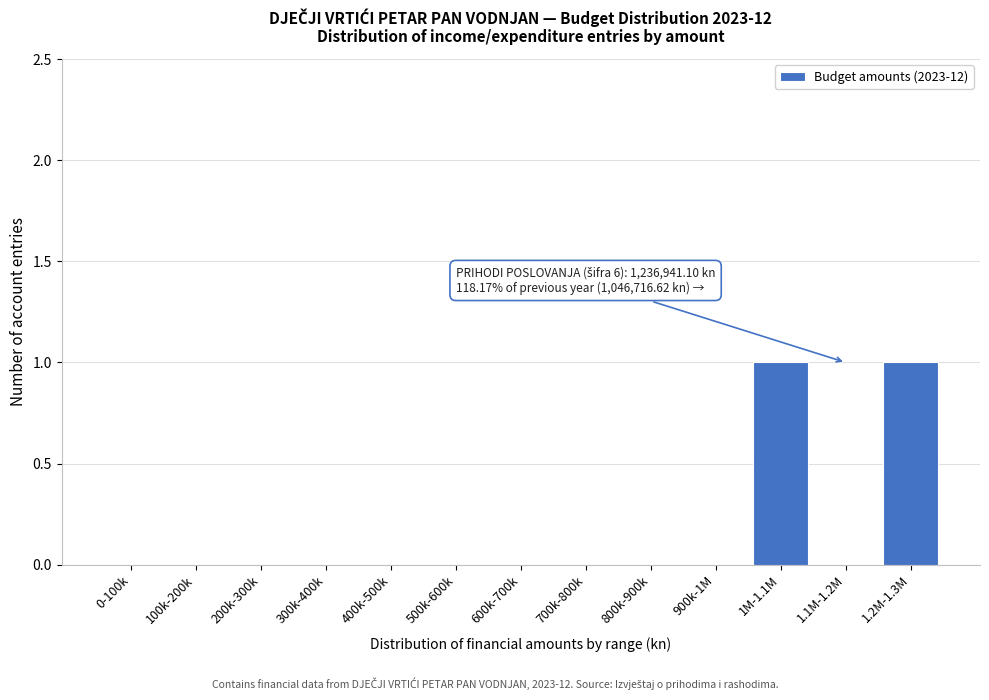

Reading right to left, what are all the values shown in this chart?

1.2M-1.3M=1	1.1M-1.2M=0	1M-1.1M=1	900k-1M=0	800k-900k=0	700k-800k=0	600k-700k=0	500k-600k=0	400k-500k=0	300k-400k=0	200k-300k=0	100k-200k=0	0-100k=0